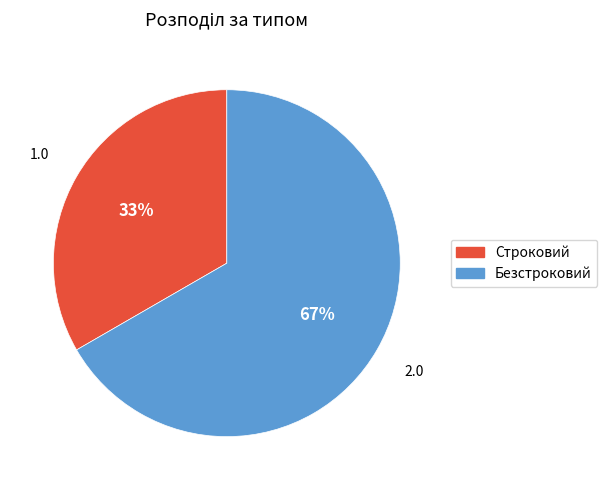

To the nearest percent, what is the combined percentage of Строковий and Безстроковий?

100%